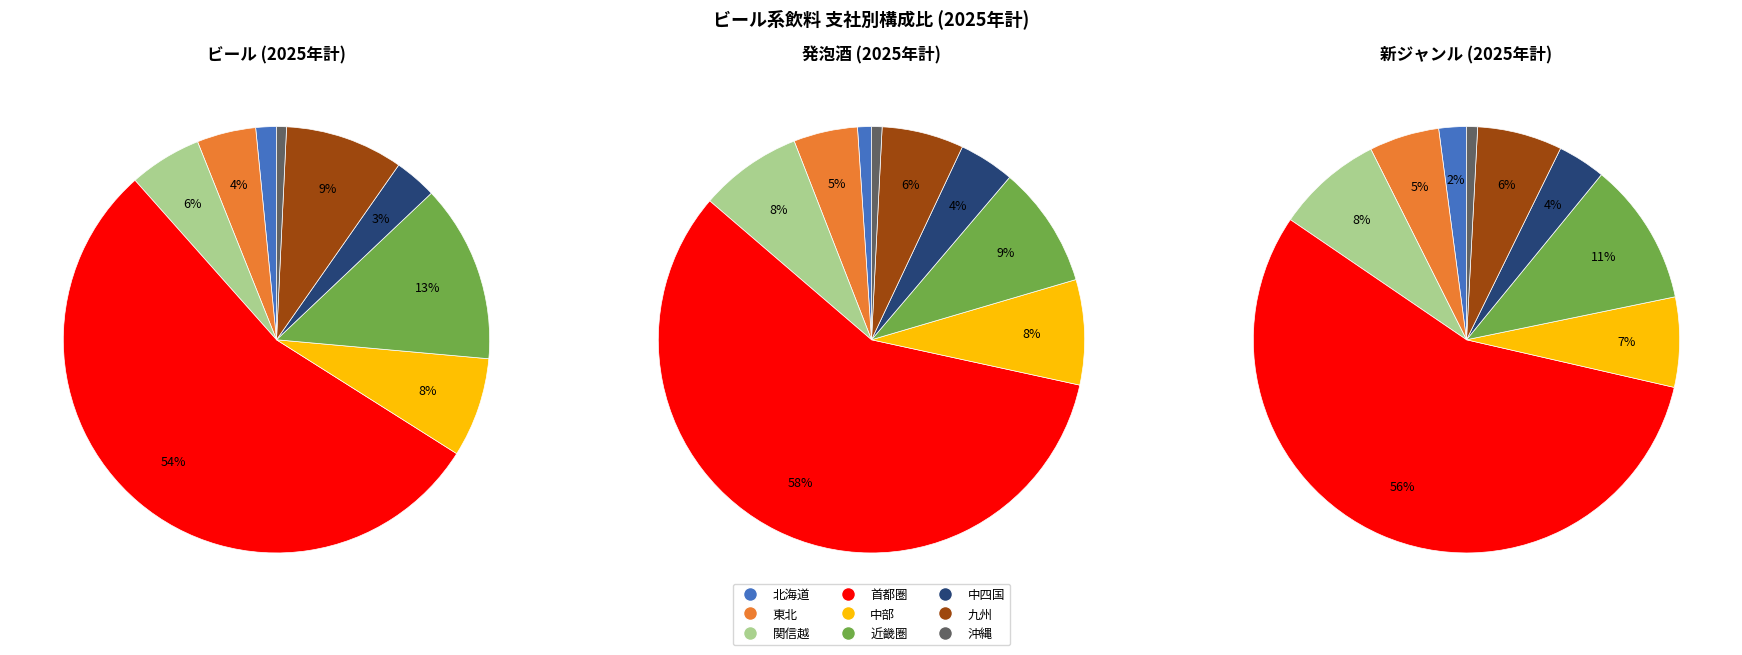

To the nearest percent, what is the combined percentage of 中四国 and 北海道?

5%